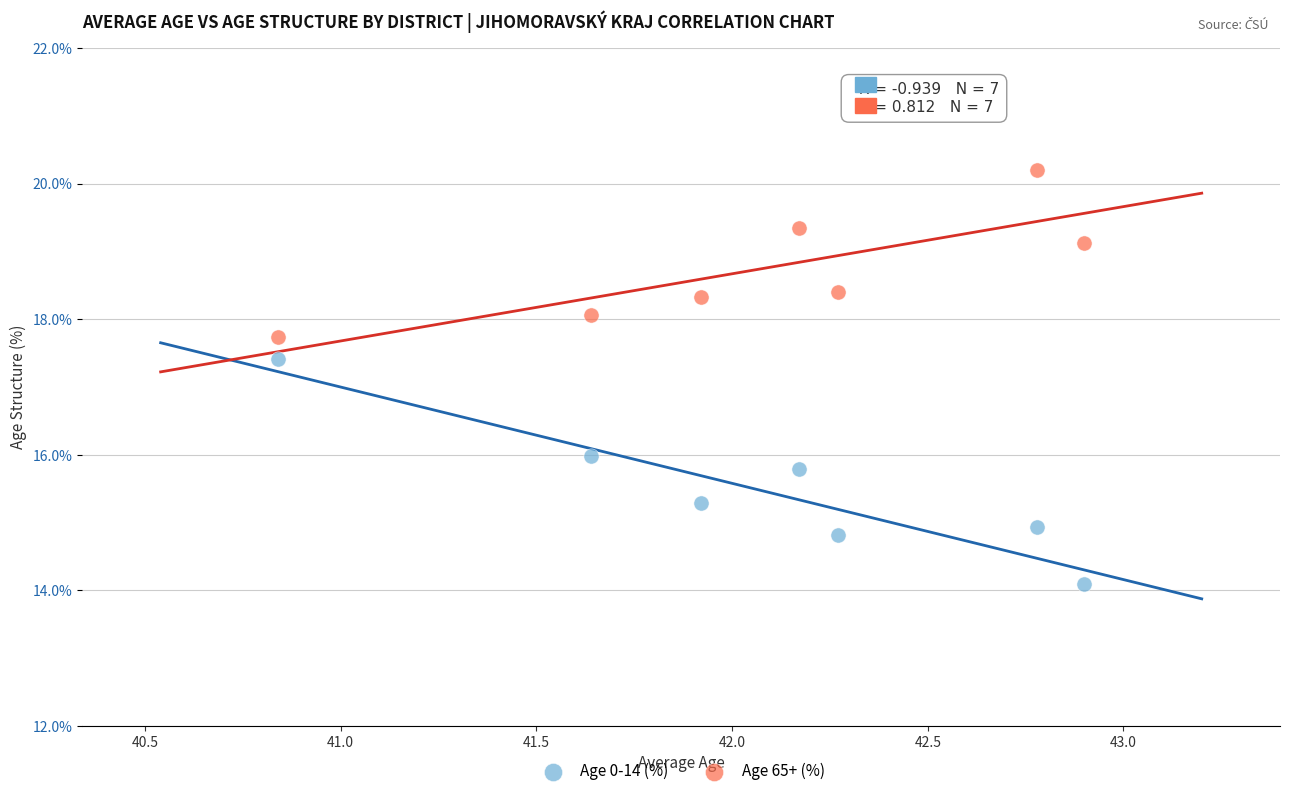

Which series reaches the minimum Y coordinate?

Age 0-14 (%)